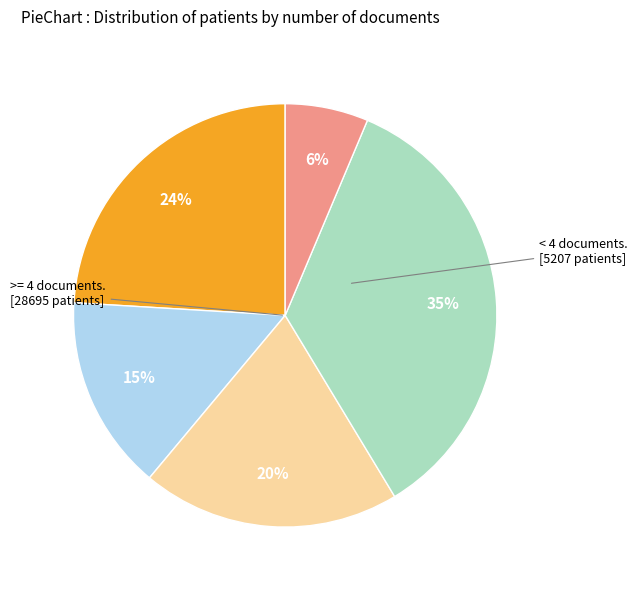

Is there a majority slice in this chart?

No